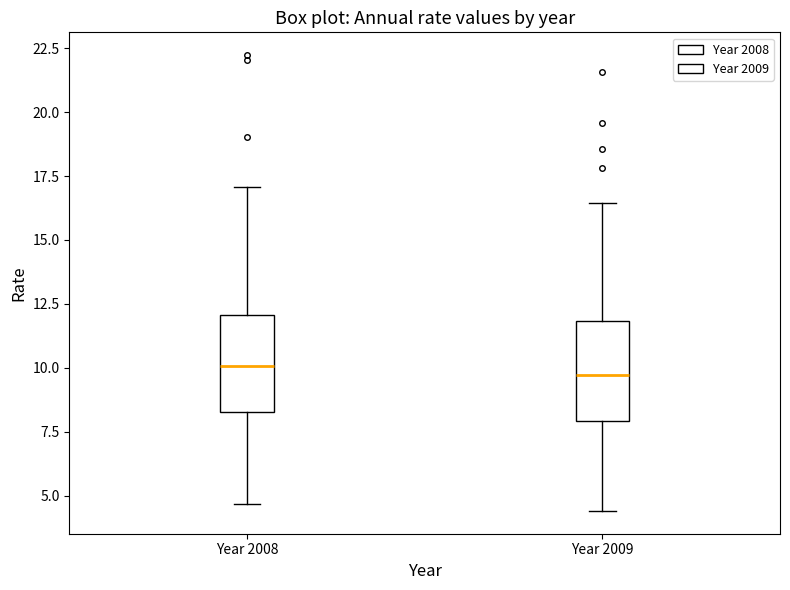

Reading left to right, read every box against the y-axis: the position of its median line, the range the box covers, and the ends of its whiskers. The values are not printed on the chart, so give them approximately, as read against the axis.

Year 2008: median 10.0, box 8.5 to 12.0, whiskers 4.5 to 17.0
Year 2009: median 9.5, box 8.0 to 12.0, whiskers 4.5 to 16.5